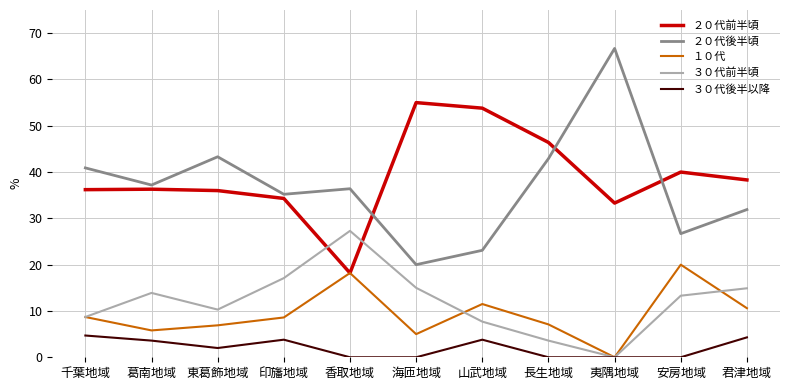

At how many categories does at least one series exceed 48?

3